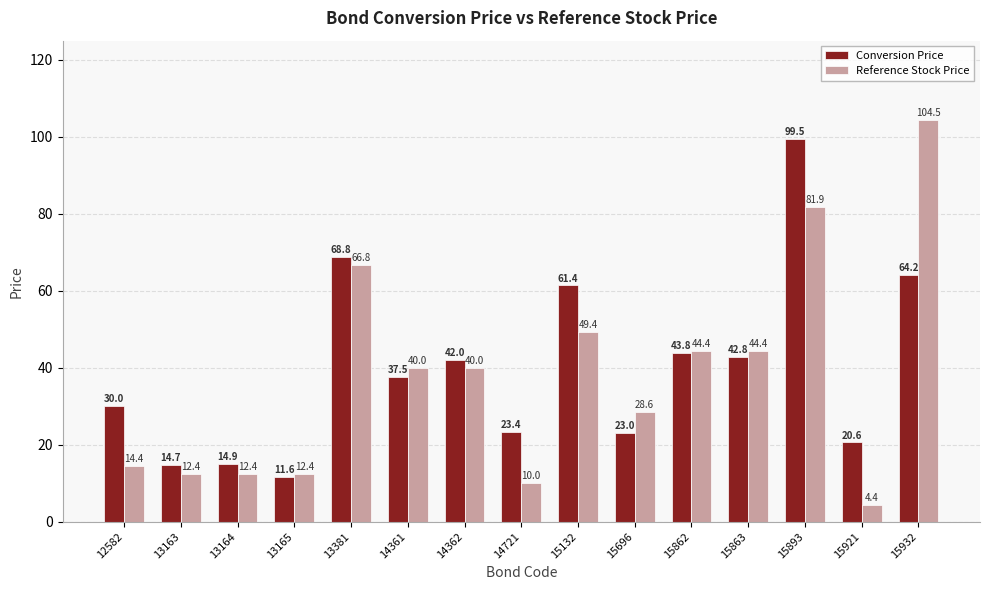

Reading left to right, transcribe all the data shown in this chart.

Conversion Price: 30.0	14.7	14.9	11.6	68.8	37.5	42.0	23.4	61.4	23.0	43.8	42.8	99.5	20.6	64.2
Reference Stock Price: 14.4	12.4	12.4	12.4	66.8	40.0	40.0	10.0	49.4	28.6	44.4	44.4	81.9	4.4	104.5